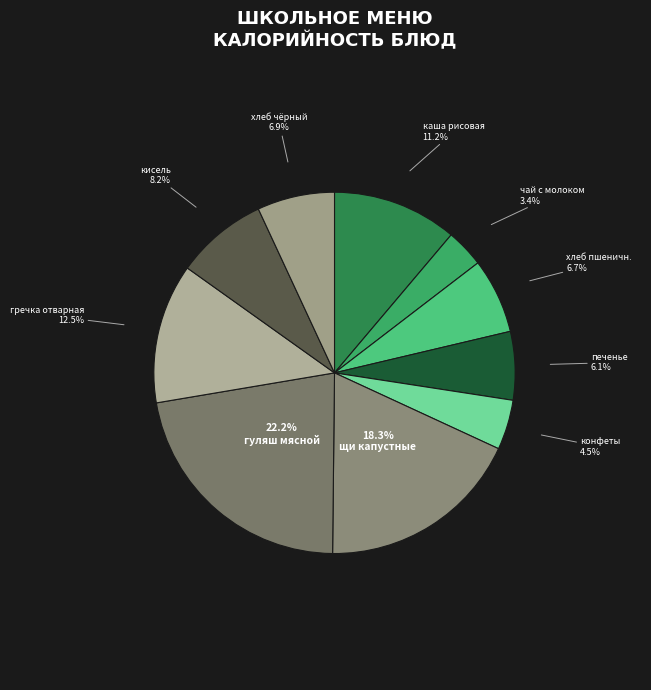

Count the number of slices in the pie.

10